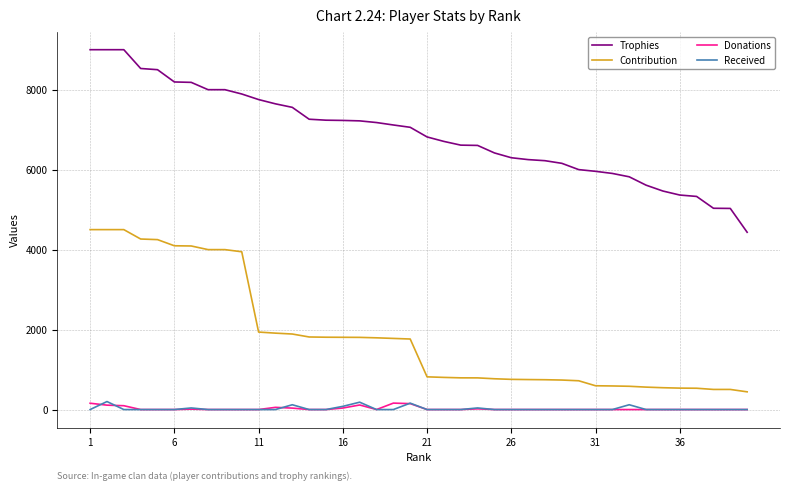

Which series has the widest spread of values?

Trophies